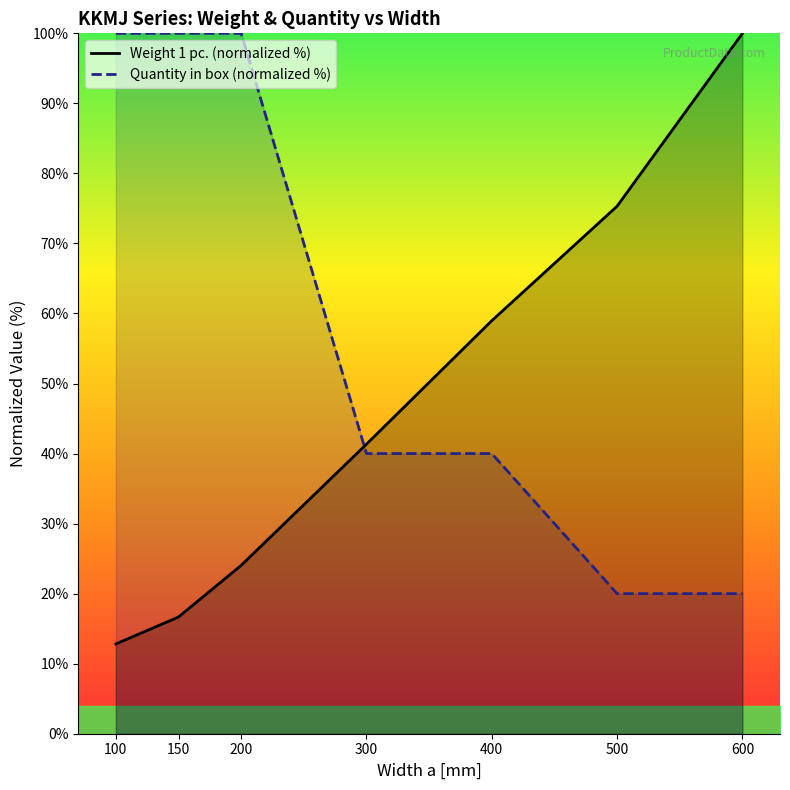

What value does the Quantity in box (normalized %) series have at 200?

100.0